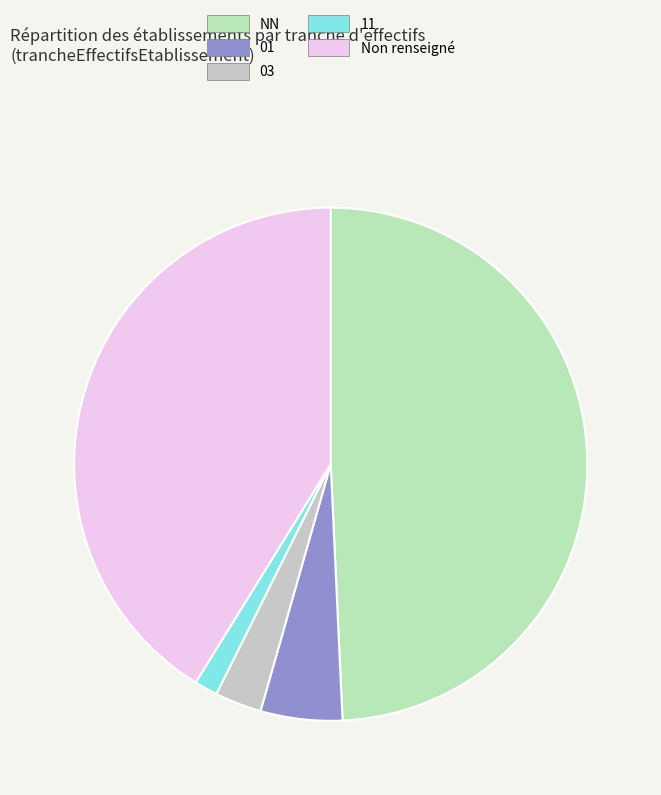

What is the smallest slice in the pie chart?

11